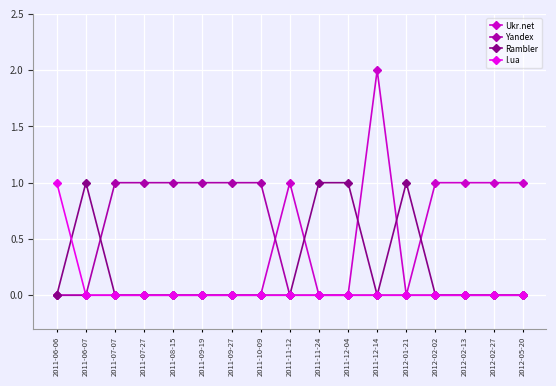

True or false: Rambler has more than 0 interior local peaks.

True